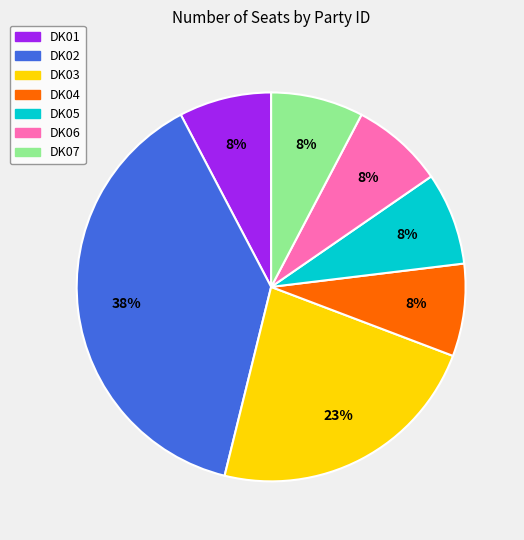

What is the ratio of the value at DK01 to the value at DK04?

1.0